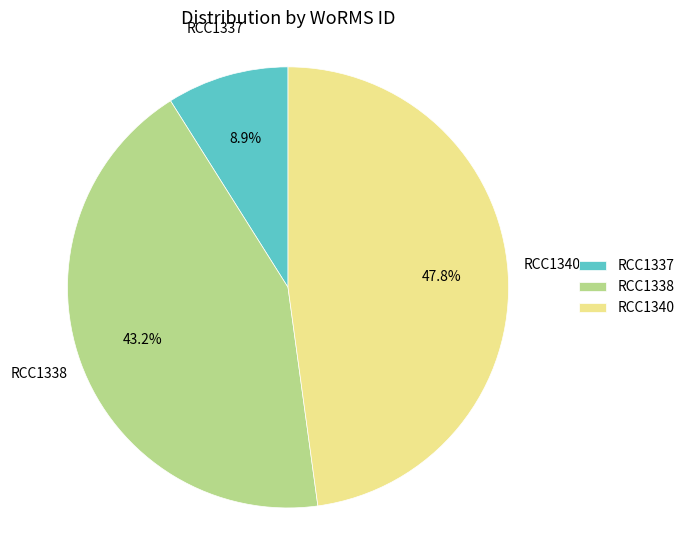

How much of the chart is everything except RCC1337?

91.1%